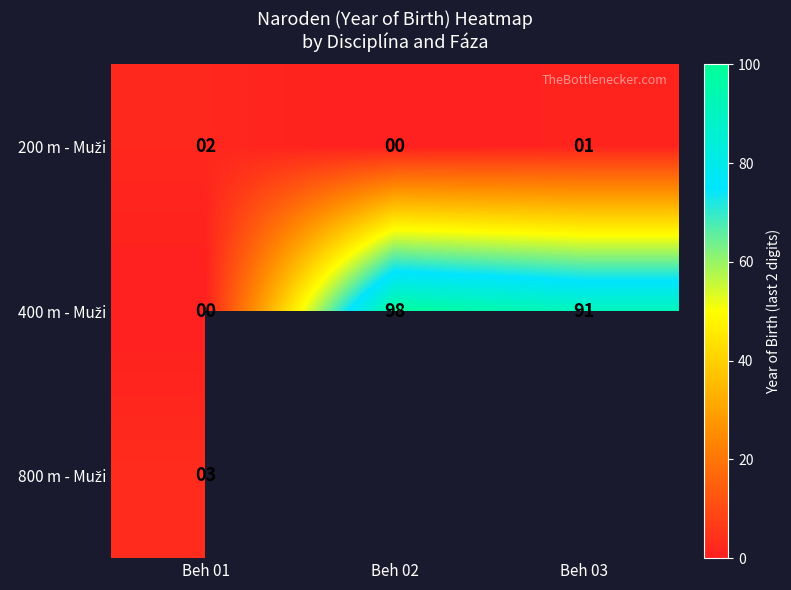

What is the lowest value of the 800 m - Muži series?

3.0